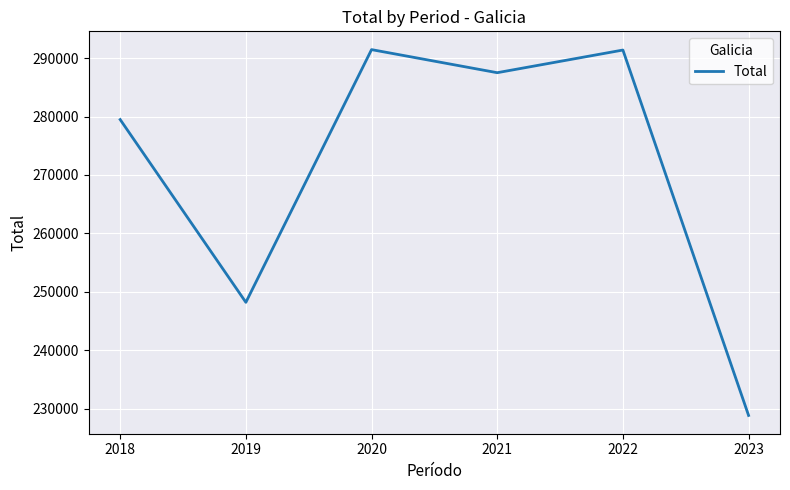

What value does the data have at 2020, to the nearest 50?

291450